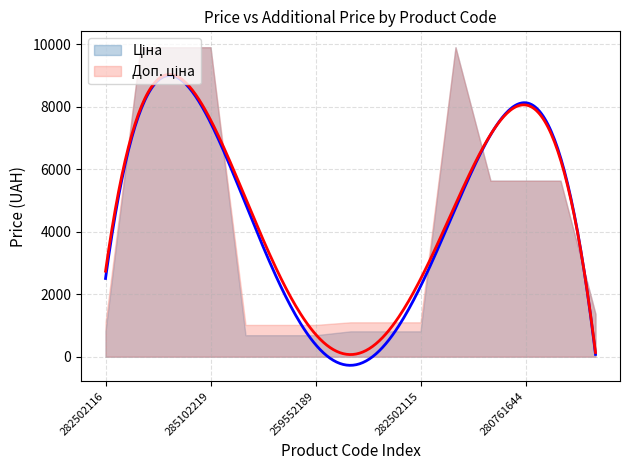

Reading left to right, what are all the values shown in this chart?

Ціна: 282502116=813.0	285101569=9908.5	285102221=9908.5	285102219=9908.5	259552213=689.1	259552212=689.1	259552189=689.1	282502117=813.0	282502110=813.0	282502115=813.0	272992170=9908.5	280761652=5636.0	280761644=5636.0	280761056=5636.0	24221099=1366.3
Доп. ціна: 282502116=1101.8	285101569=9908.5	285102221=9908.5	285102219=9908.5	259552213=1017.8	259552212=1017.8	259552189=1017.8	282502117=1101.8	282502110=1101.8	282502115=1101.8	272992170=9908.5	280761652=5636.0	280761644=5636.0	280761056=5636.0	24221099=1366.0